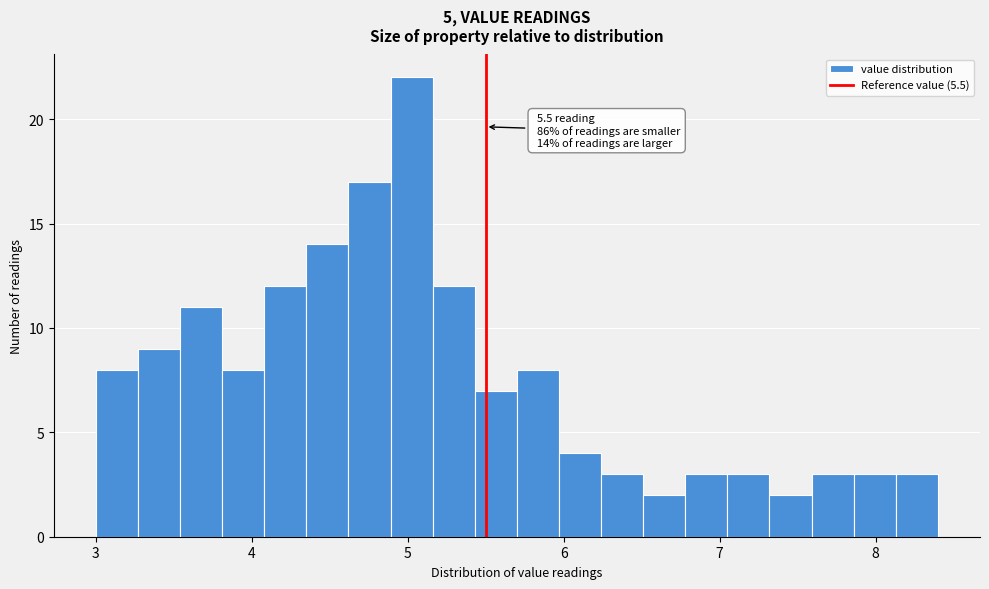

Read against the x-axis, roughly where is the centre of the tallest bar?

5.0